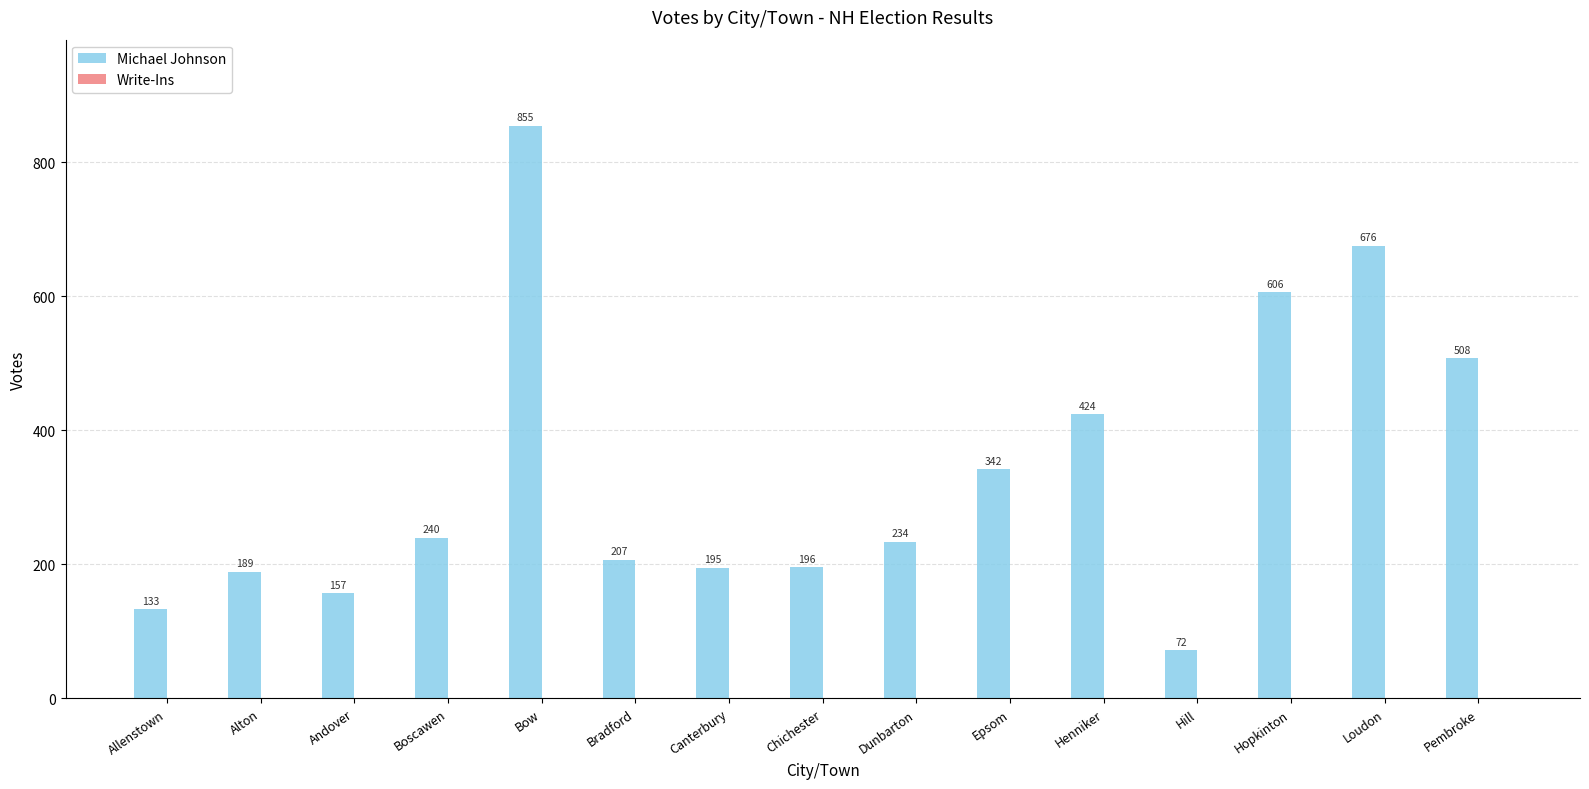

What position from the right is Chichester?

8